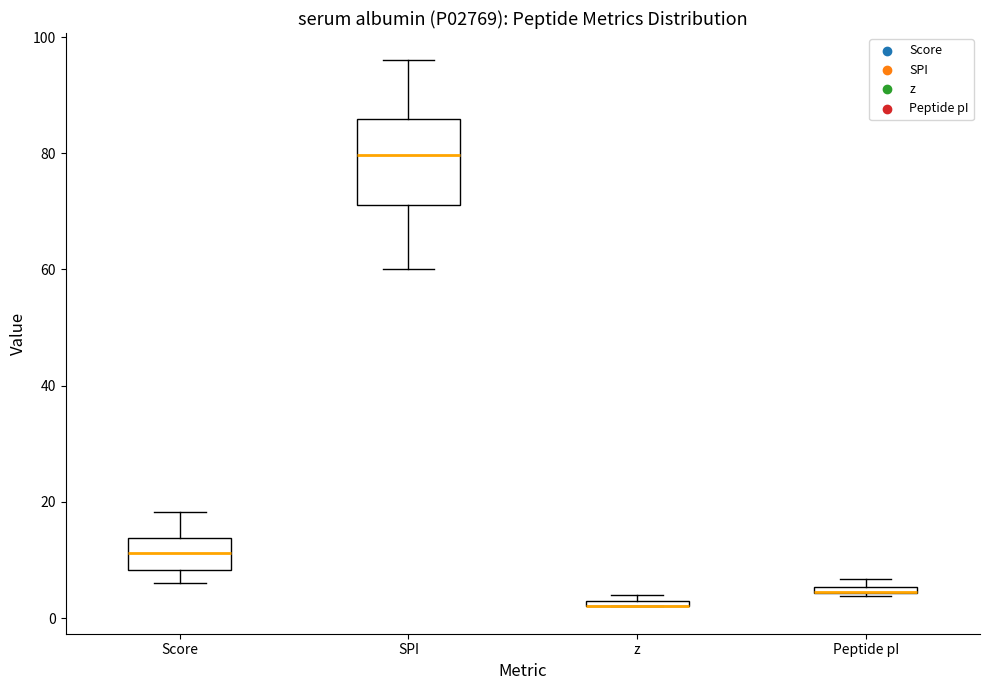

Which box is the tallest, from its lower edge to its upper edge?

SPI